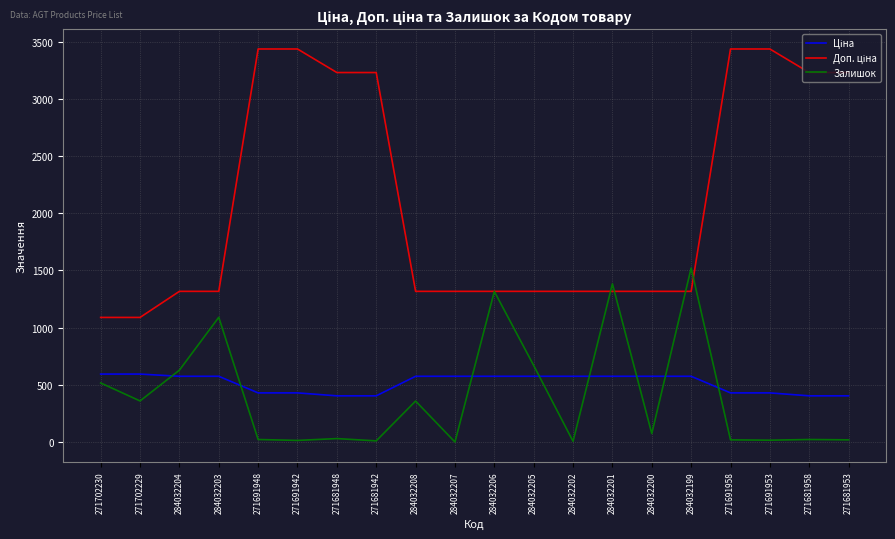

What is the total value across all series at 271702230?

2198.6